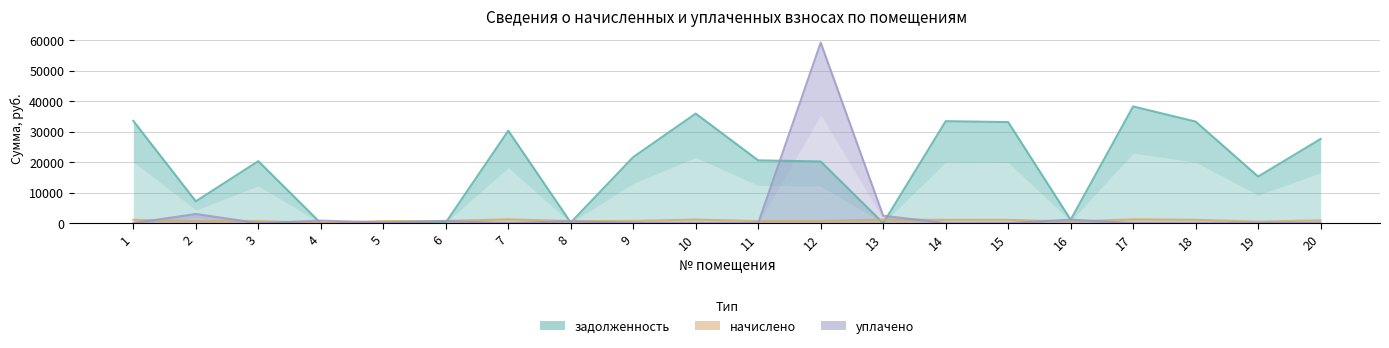

Between 15 and 6, which is larger?

15